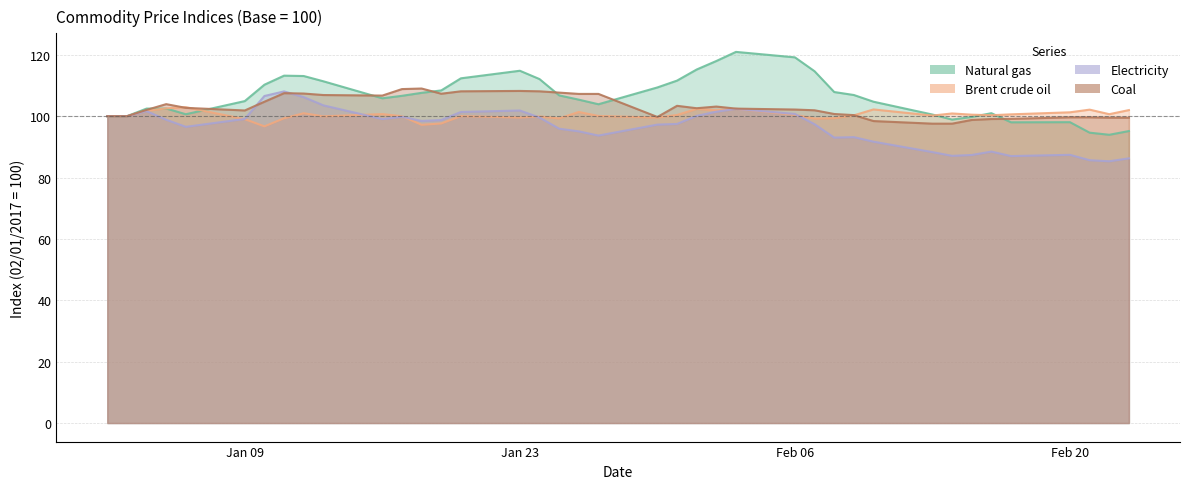

Is it true that Coal equals 97.6 at 13/02/2017?

True